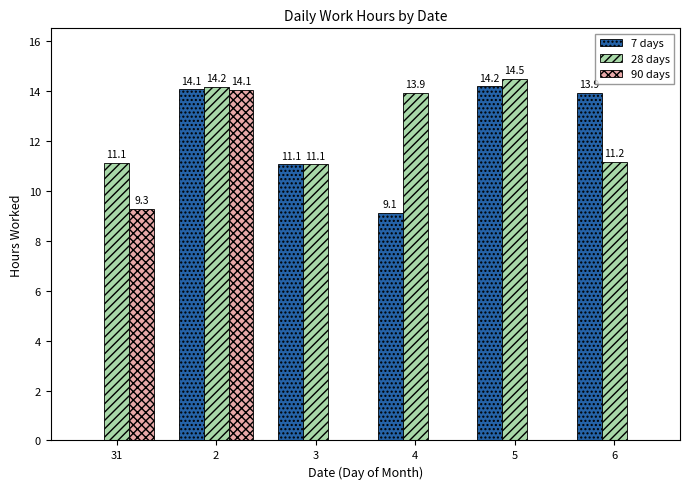

Where is 90 days nearest to the value 7?

31